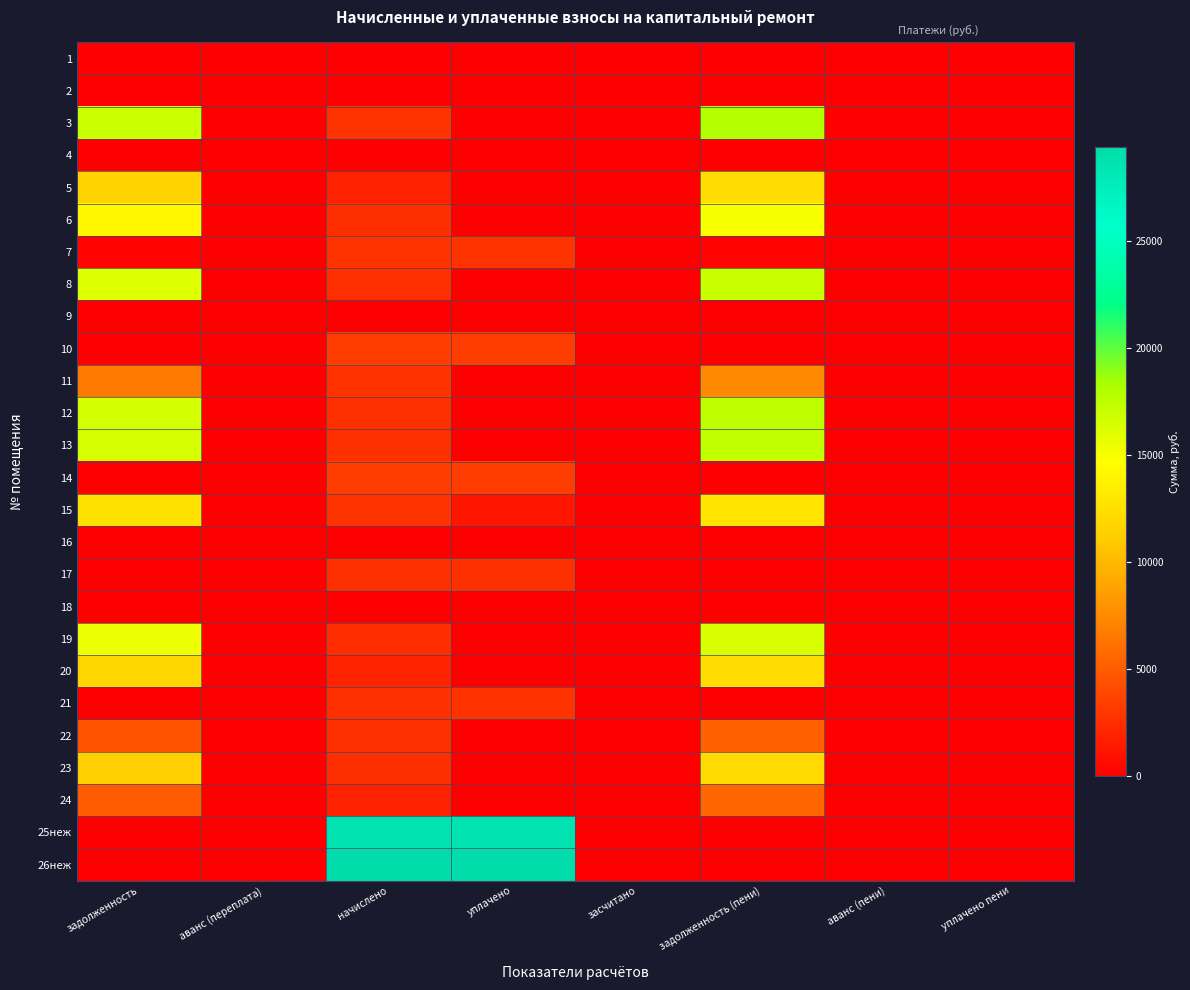

Reading left to right, extract all data points from this chart.

1: задолженность=0.0	аванс (переплата)=0.0	начислено=0.0	уплачено=0.0	засчитано=0.0	задолженность (пени)=0.0	аванс (пени)=0.0	уплачено пени=0.0
2: задолженность=0.0	аванс (переплата)=0.0	начислено=0.0	уплачено=0.0	засчитано=0.0	задолженность (пени)=0.0	аванс (пени)=0.0	уплачено пени=0.0
3: задолженность=16980.8	аванс (переплата)=0.0	начислено=2760.2	уплачено=0.0	засчитано=0.0	задолженность (пени)=17947.5	аванс (пени)=0.0	уплачено пени=0.0
4: задолженность=0.0	аванс (переплата)=0.0	начислено=0.0	уплачено=0.0	засчитано=0.0	задолженность (пени)=0.0	аванс (пени)=0.0	уплачено пени=0.0
5: задолженность=11581.4	аванс (переплата)=0.0	начислено=1882.6	уплачено=0.0	засчитано=0.0	задолженность (пени)=12240.7	аванс (пени)=0.0	уплачено пени=0.0
6: задолженность=14156.4	аванс (переплата)=0.0	начислено=2531.3	уплачено=0.0	засчитано=0.0	задолженность (пени)=15022.0	аванс (пени)=0.0	уплачено пени=0.0
7: задолженность=230.0	аванс (переплата)=0.0	начислено=2760.2	уплачено=2760.2	засчитано=0.0	задолженность (пени)=230.0	аванс (пени)=0.0	уплачено пени=0.0
8: задолженность=16159.2	аванс (переплата)=0.0	начислено=2626.7	уплачено=0.0	засчитано=0.0	задолженность (пени)=17079.1	аванс (пени)=0.0	уплачено пени=0.0
9: задолженность=0.0	аванс (переплата)=0.0	начислено=0.0	уплачено=0.0	засчитано=0.0	задолженность (пени)=0.0	аванс (пени)=0.0	уплачено пени=0.0
10: задолженность=0.0	аванс (переплата)=0.0	начислено=3358.1	уплачено=3358.1	засчитано=0.0	задолженность (пени)=0.0	аванс (пени)=0.0	уплачено пени=0.0
11: задолженность=6649.0	аванс (переплата)=0.0	начислено=2734.8	уплачено=0.0	засчитано=0.0	задолженность (пени)=7452.6	аванс (пени)=0.0	уплачено пени=0.0
12: задолженность=16550.5	аванс (переплата)=0.0	начислено=2690.3	уплачено=0.0	засчитано=0.0	задолженность (пени)=17492.7	аванс (пени)=0.0	уплачено пени=0.0
13: задолженность=16511.3	аванс (переплата)=0.0	начислено=2683.9	уплачено=0.0	засчитано=0.0	задолженность (пени)=17451.3	аванс (пени)=0.0	уплачено пени=0.0
14: задолженность=0.0	аванс (переплата)=0.0	начислено=3358.1	уплачено=3358.1	засчитано=0.0	задолженность (пени)=0.0	аванс (пени)=0.0	уплачено пени=0.0
15: задолженность=12602.3	аванс (переплата)=0.0	начислено=2779.3	уплачено=1158.4	засчитано=0.0	задолженность (пени)=12801.4	аванс (пени)=0.0	уплачено пени=0.0
16: задолженность=0.0	аванс (переплата)=0.0	начислено=0.0	уплачено=0.0	засчитано=0.0	задолженность (пени)=0.0	аванс (пени)=0.0	уплачено пени=0.0
17: задолженность=0.0	аванс (переплата)=0.0	начислено=2696.6	уплачено=2696.6	засчитано=0.0	задолженность (пени)=0.0	аванс (пени)=0.0	уплачено пени=0.0
18: задолженность=0.0	аванс (переплата)=0.0	начислено=0.0	уплачено=0.0	засчитано=0.0	задолженность (пени)=0.0	аванс (пени)=0.0	уплачено пени=0.0
19: задолженность=15494.0	аванс (переплата)=0.0	начислено=2518.6	уплачено=0.0	засчитано=0.0	задолженность (пени)=16376.1	аванс (пени)=0.0	уплачено пени=0.0
20: задолженность=11659.6	аванс (переплата)=0.0	начислено=1895.3	уплачено=0.0	засчитано=0.0	задолженность (пени)=12323.4	аванс (пени)=0.0	уплачено пени=0.0
21: задолженность=0.0	аванс (переплата)=10.0	начислено=2696.6	уплачено=2700.0	засчитано=0.0	задолженность (пени)=0.0	аванс (пени)=10.9	уплачено пени=0.0
22: задолженность=4485.4	аванс (переплата)=0.0	начислено=2677.6	уплачено=0.0	засчитано=0.0	задолженность (пени)=5236.6	аванс (пени)=0.0	уплачено пени=0.0
23: задолженность=11273.9	аванс (переплата)=0.0	начислено=2531.3	уплачено=0.0	засчитано=0.0	задолженность (пени)=12091.1	аванс (пени)=0.0	уплачено пени=0.0
24: задолженность=4969.9	аванс (переплата)=0.0	начислено=1876.2	уплачено=0.0	засчитано=0.0	задолженность (пени)=5527.4	аванс (пени)=0.0	уплачено пени=0.0
25неж: задолженность=0.0	аванс (переплата)=0.0	начислено=28753.6	уплачено=28753.6	засчитано=0.0	задолженность (пени)=0.0	аванс (пени)=0.0	уплачено пени=0.0
26неж: задолженность=0.0	аванс (переплата)=0.0	начислено=29402.3	уплачено=29402.3	засчитано=0.0	задолженность (пени)=0.0	аванс (пени)=0.0	уплачено пени=0.0